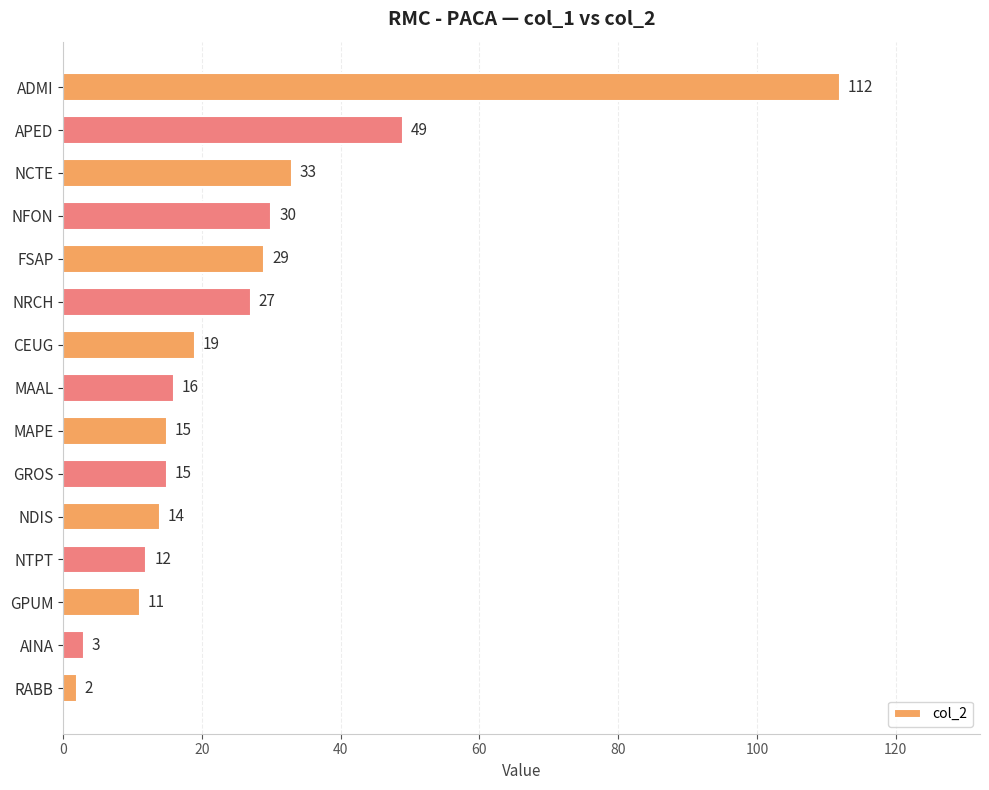

What is the ratio of the value at CEUG to the value at NCTE?

0.6